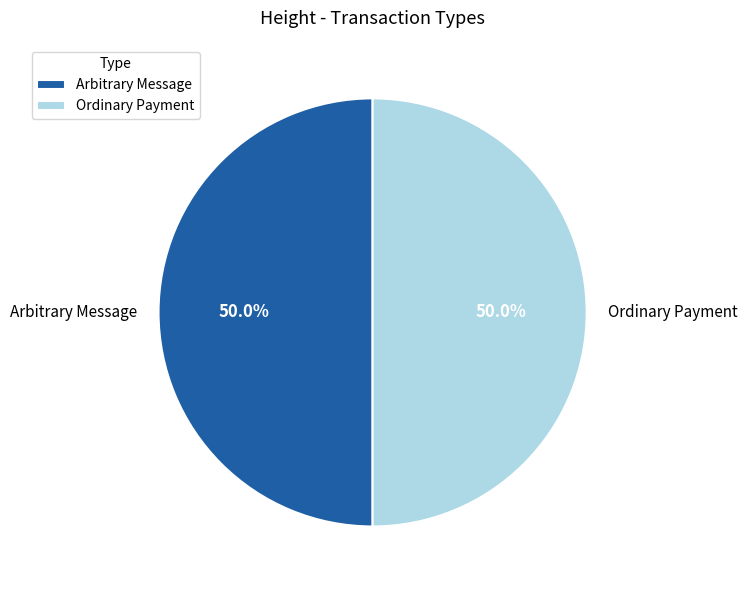

What is the ratio of the value at Ordinary Payment to the value at Arbitrary Message?

1.0